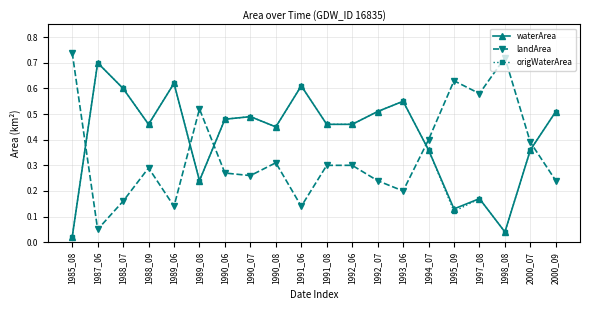

Which series ends up on top after the final intersection of landArea and origWaterArea?

origWaterArea